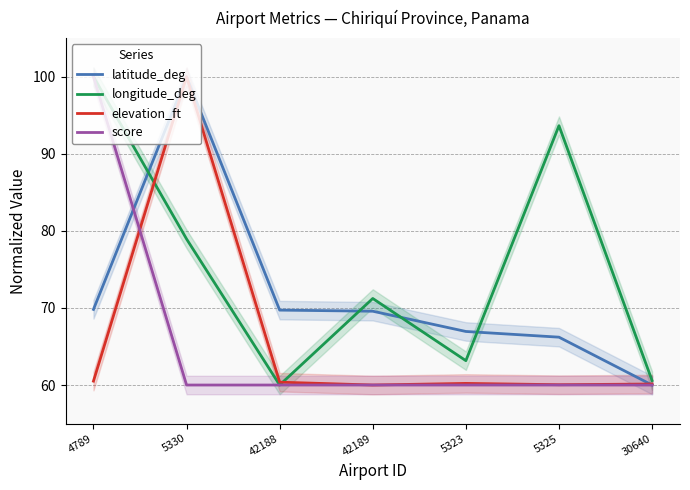

At 5325, list the series in order from largest to smallest.

longitude_deg, latitude_deg, elevation_ft, score